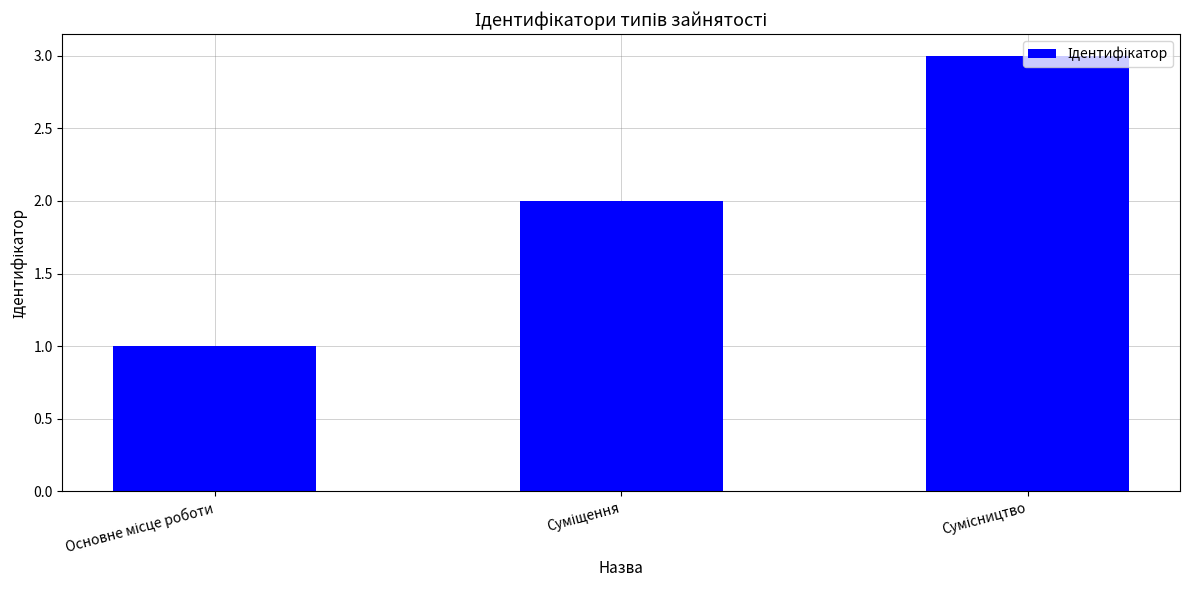

What is the maximum value shown in the chart?

3